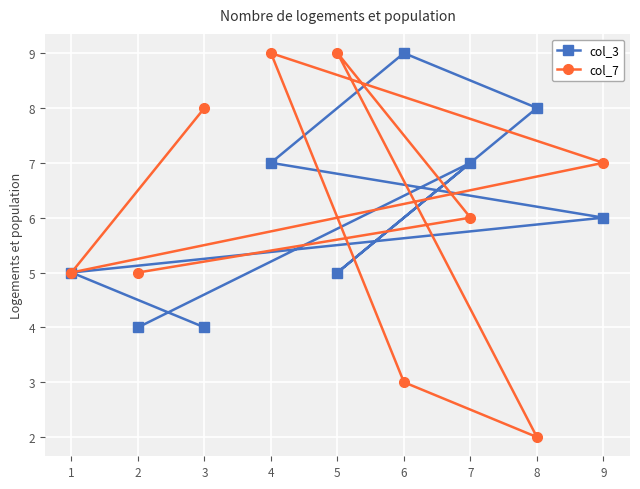

True or false: col_3 has a value of 7 at 7.

True